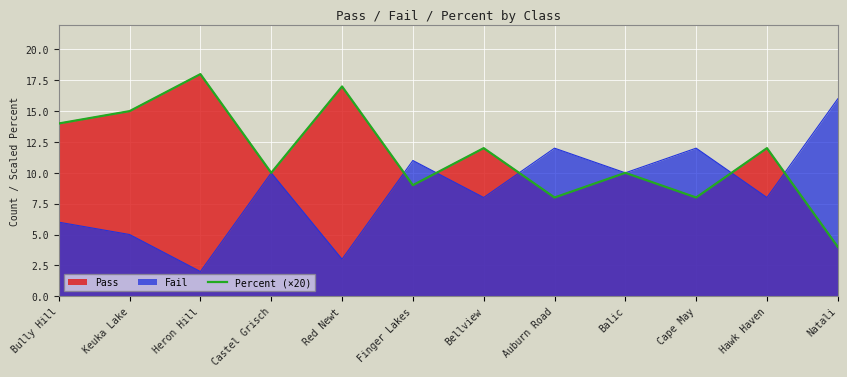

What is the label of the 10th point from the right?

Heron Hill